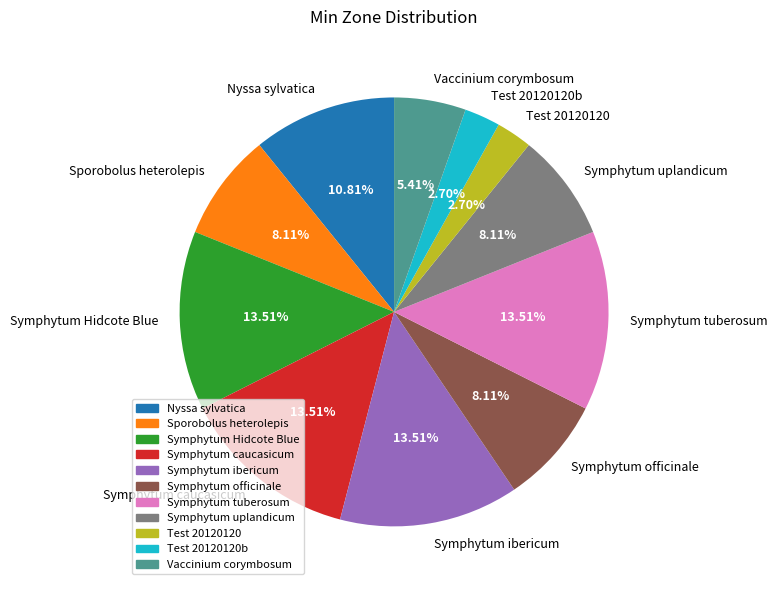

Count the number of slices in the pie.

11